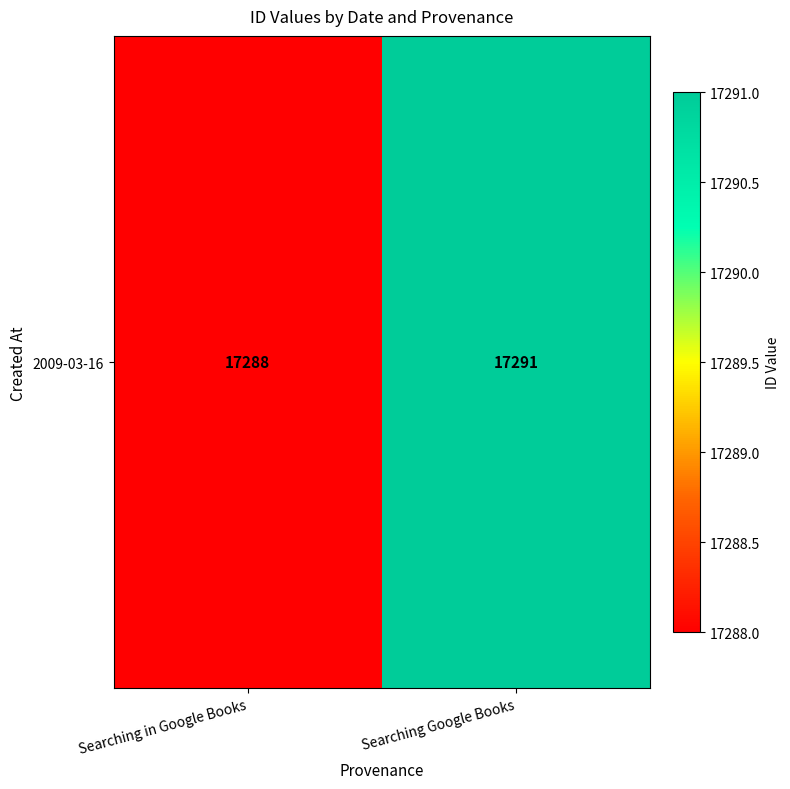

How many values are between 17288 and 17291?

2